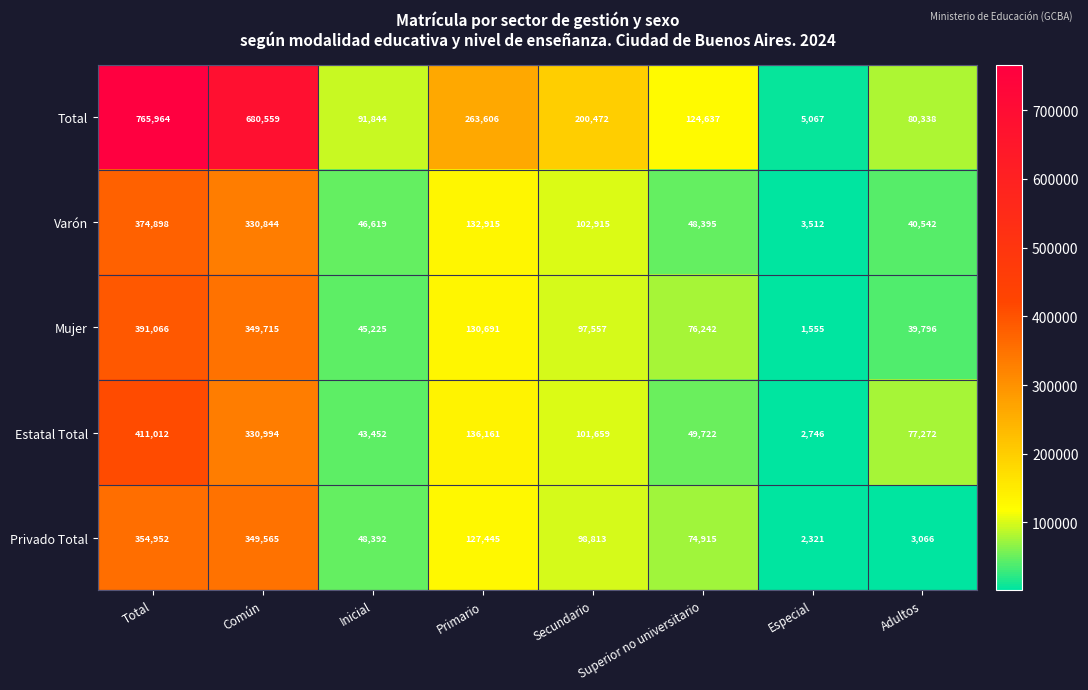

Which label corresponds to the smallest value in the chart?

Especial